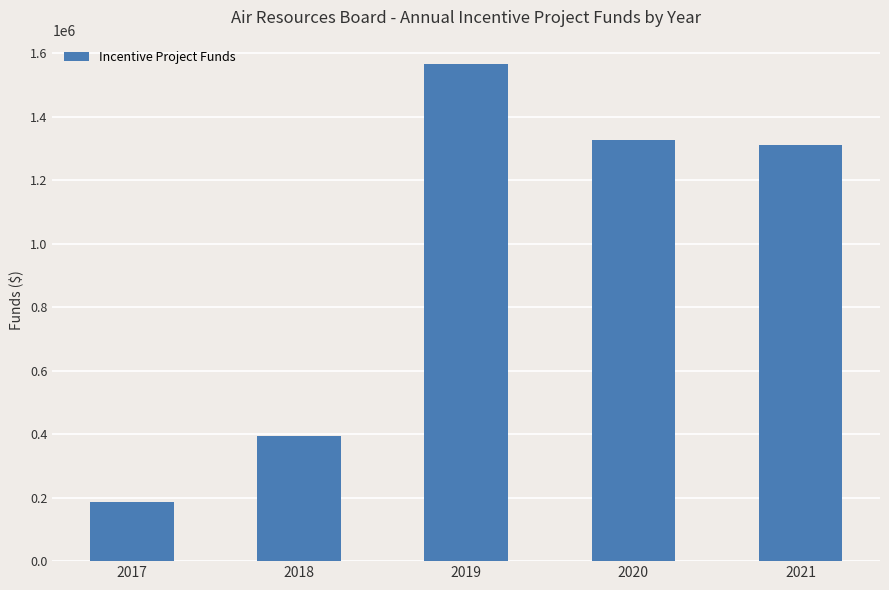

Count the number of categories in the chart.

5